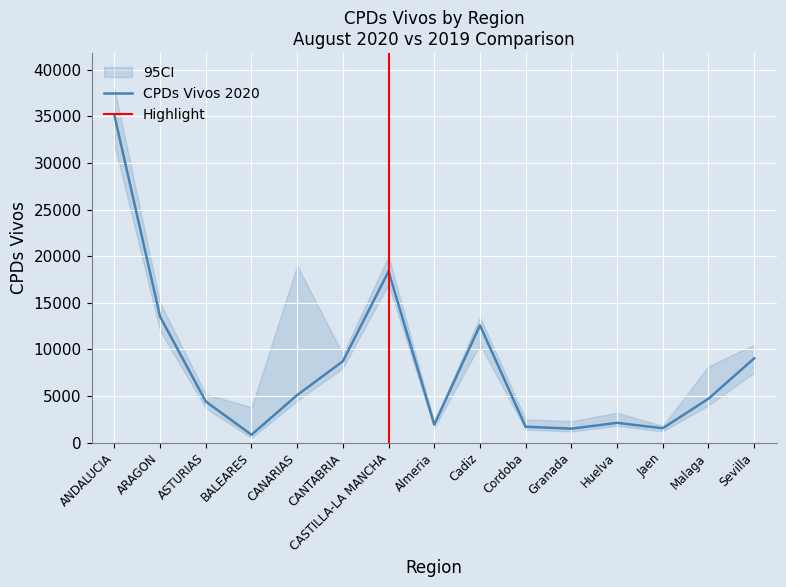

What is the change in value from Almeria to Cordoba?

-235